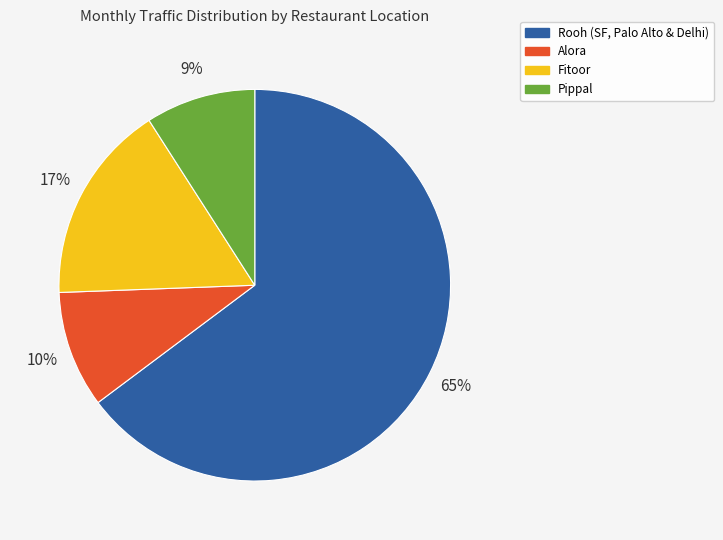

To the nearest percent, what is the combined percentage of Alora and Pippal?

19%